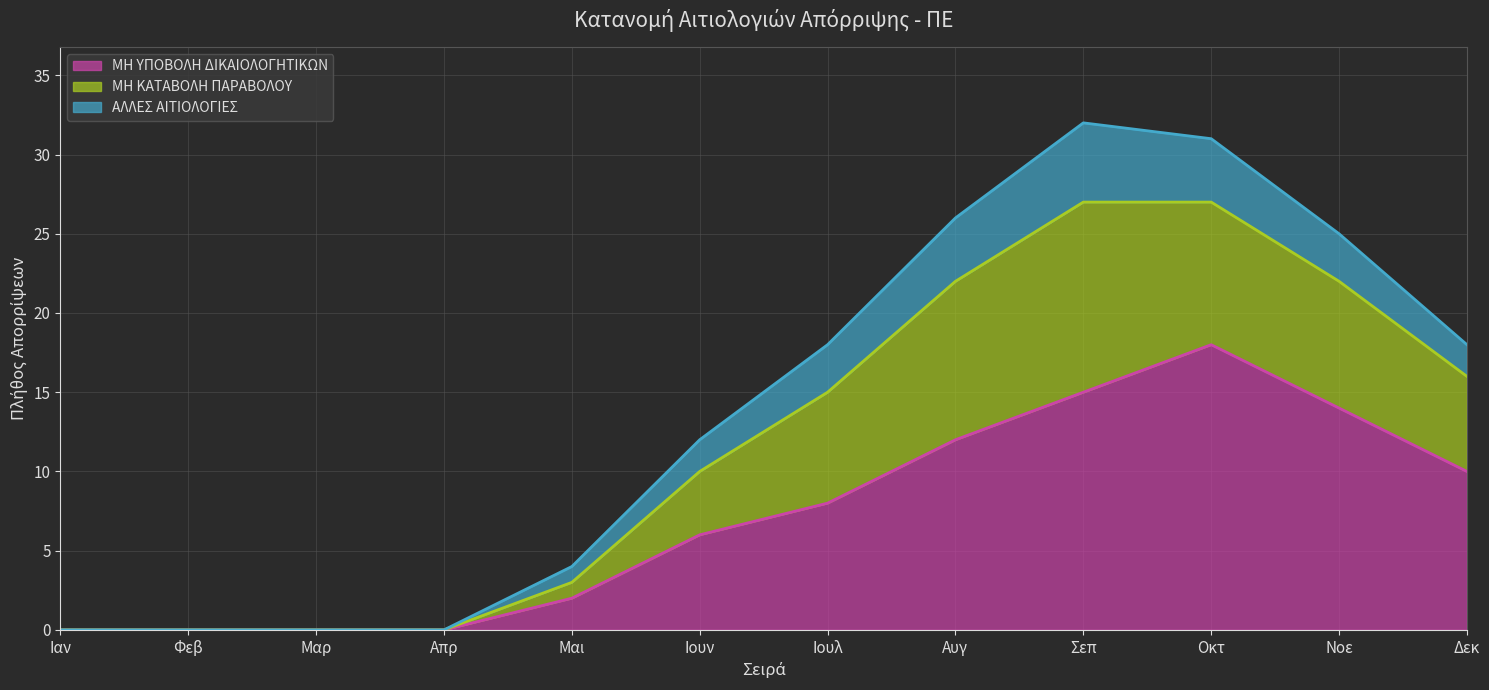

What is the maximum value for ΜΗ ΥΠΟΒΟΛΗ ΔΙΚΑΙΟΛΟΓΗΤΙΚΩΝ?

18